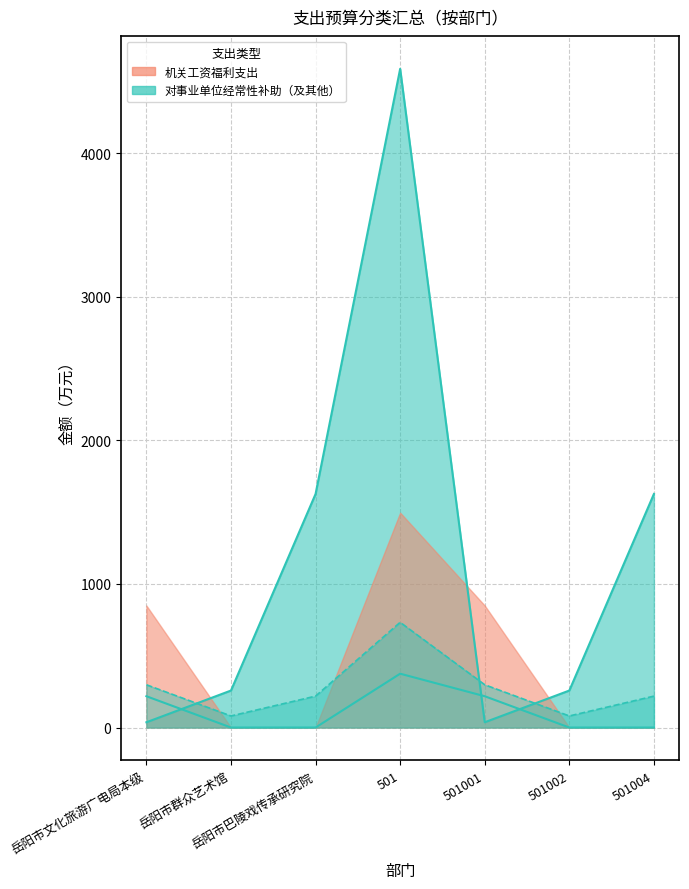

Which has a higher value, 501002 or 岳阳市巴陵戏传承研究院?

501002